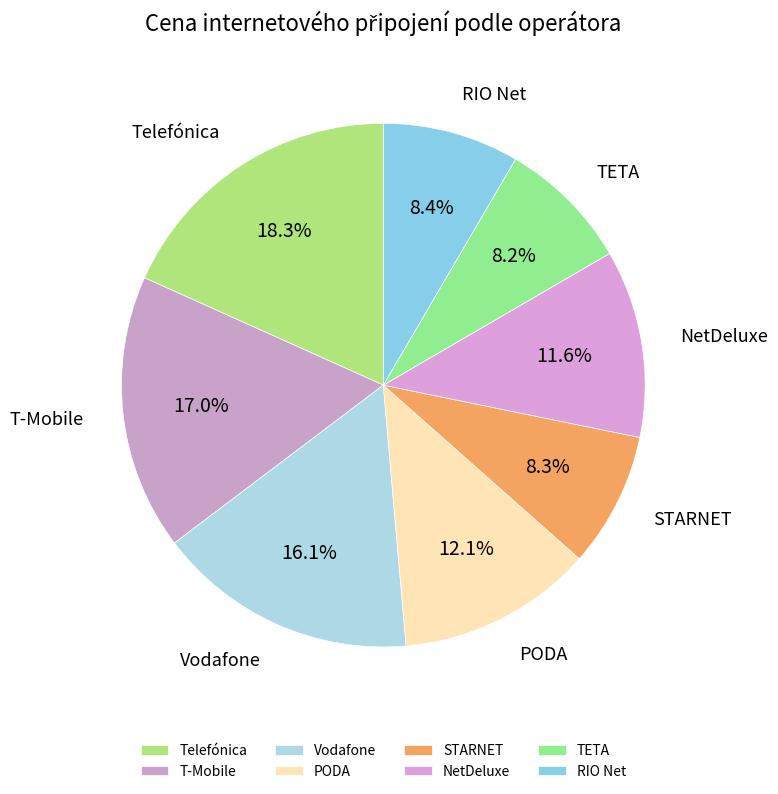

What is the largest slice in the pie chart?

Telefónica